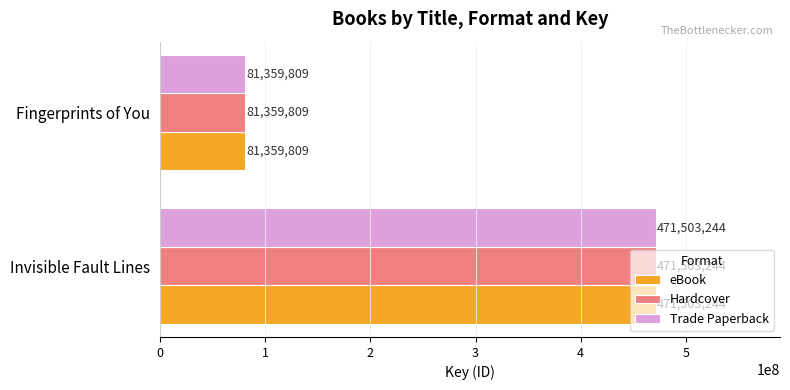

Where is eBook nearest to the value 276431526?

Fingerprints of You